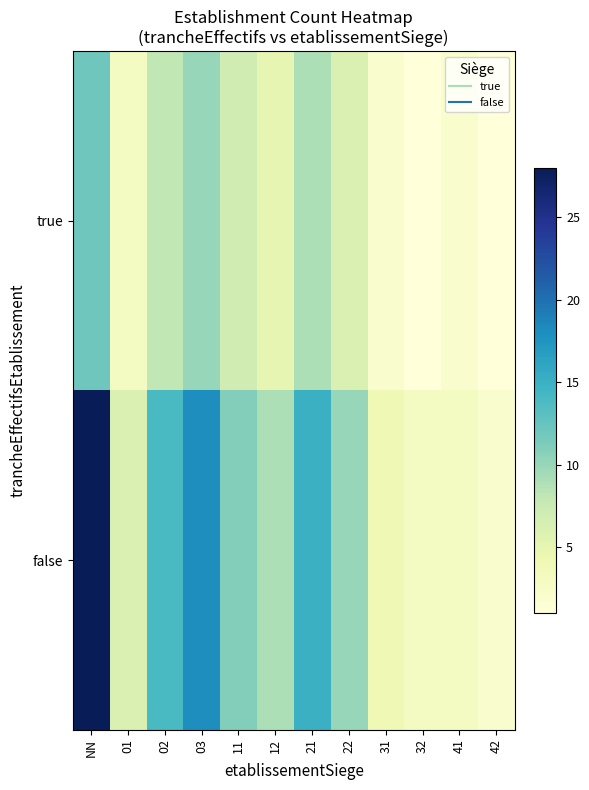

List the series in order of their peak value, highest first.

false, true